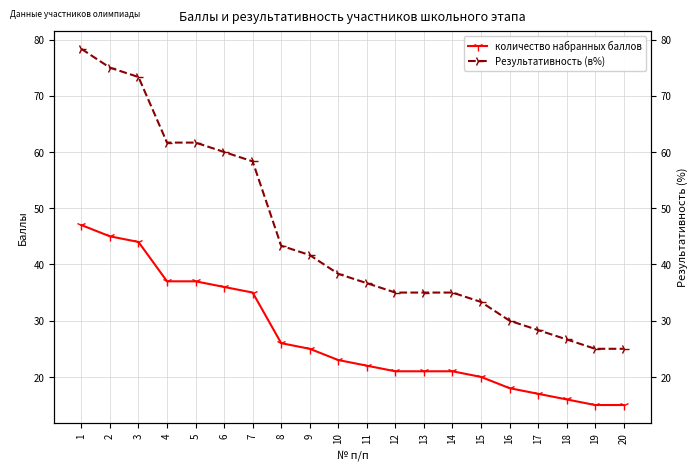

What are all the series names shown in the legend?

количество набранных баллов, Результативность (в%)